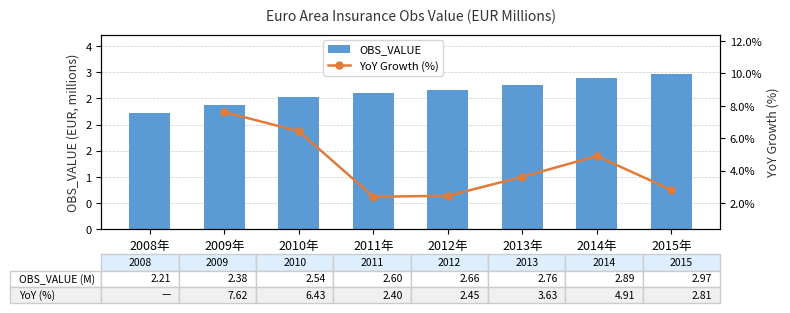

How many positive values does the YoY Growth (%) series have?

7